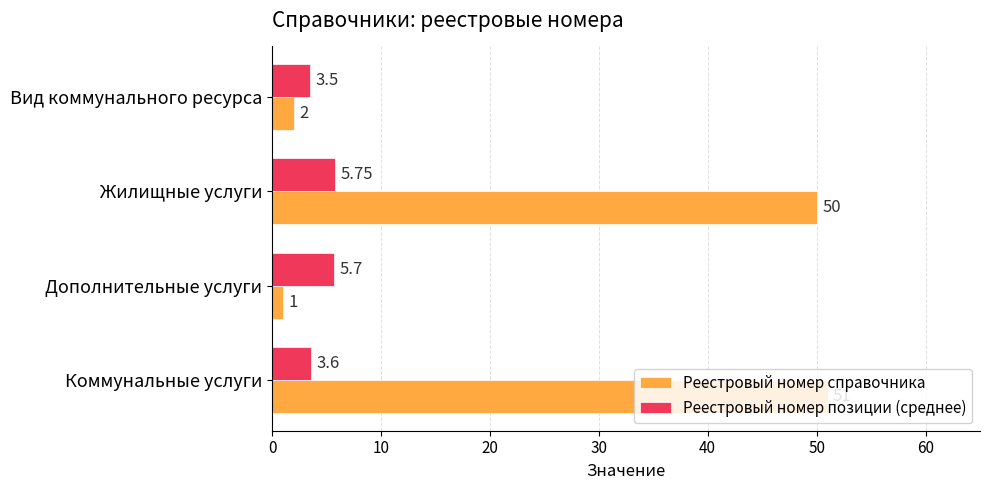

Which series has the largest total across all categories?

Реестровый номер справочника